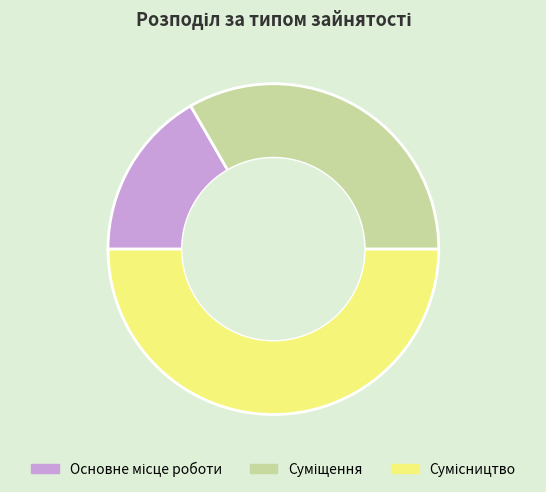

What percentage is the Суміщення slice, to the nearest percent?

33%